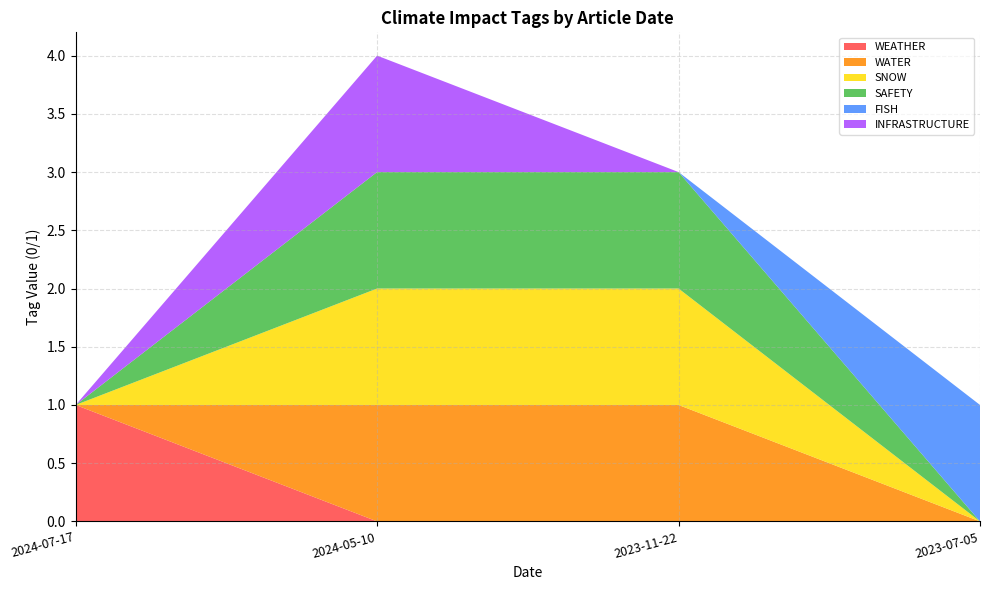

Reading right to left, extract all data points from this chart.

WEATHER: 2023-07-05=0	2023-11-22=0	2024-05-10=0	2024-07-17=1
WATER: 2023-07-05=0	2023-11-22=1	2024-05-10=1	2024-07-17=0
SNOW: 2023-07-05=0	2023-11-22=1	2024-05-10=1	2024-07-17=0
SAFETY: 2023-07-05=0	2023-11-22=1	2024-05-10=1	2024-07-17=0
FISH: 2023-07-05=1	2023-11-22=0	2024-05-10=0	2024-07-17=0
INFRASTRUCTURE: 2023-07-05=0	2023-11-22=0	2024-05-10=1	2024-07-17=0